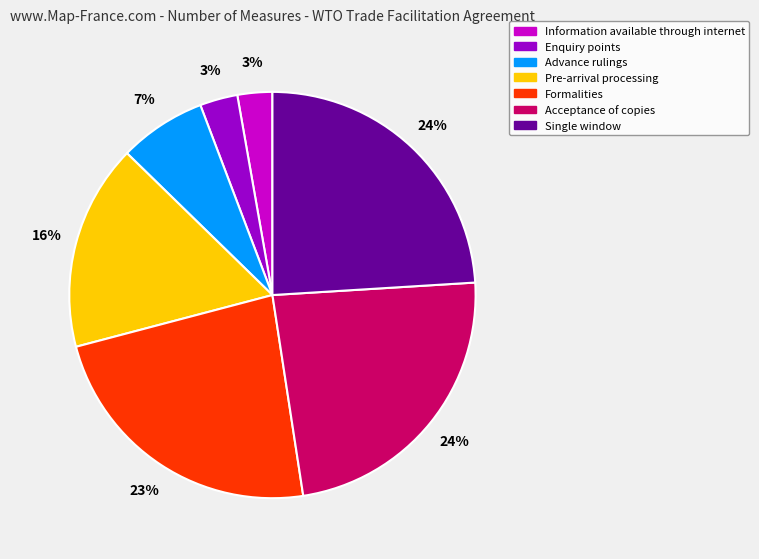

Which has a higher value, Enquiry points or Advance rulings?

Advance rulings